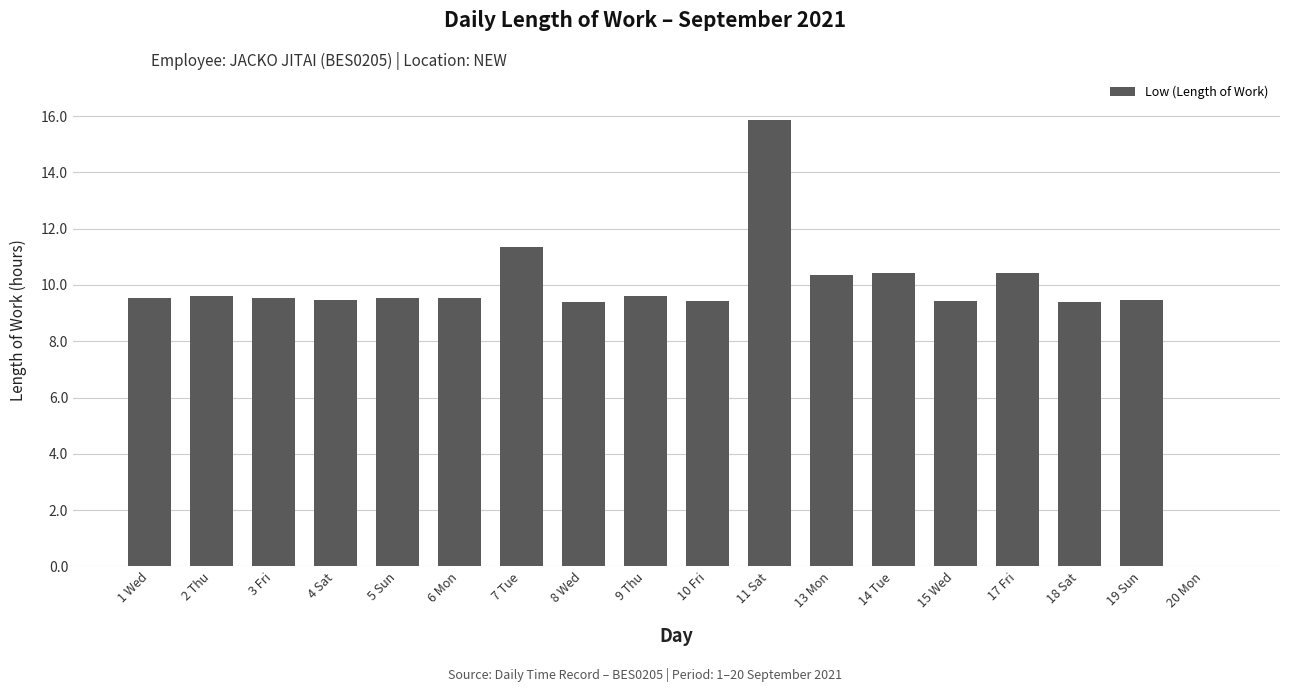

What is the change in value from 7 Tue to 20 Mon?

-11.3